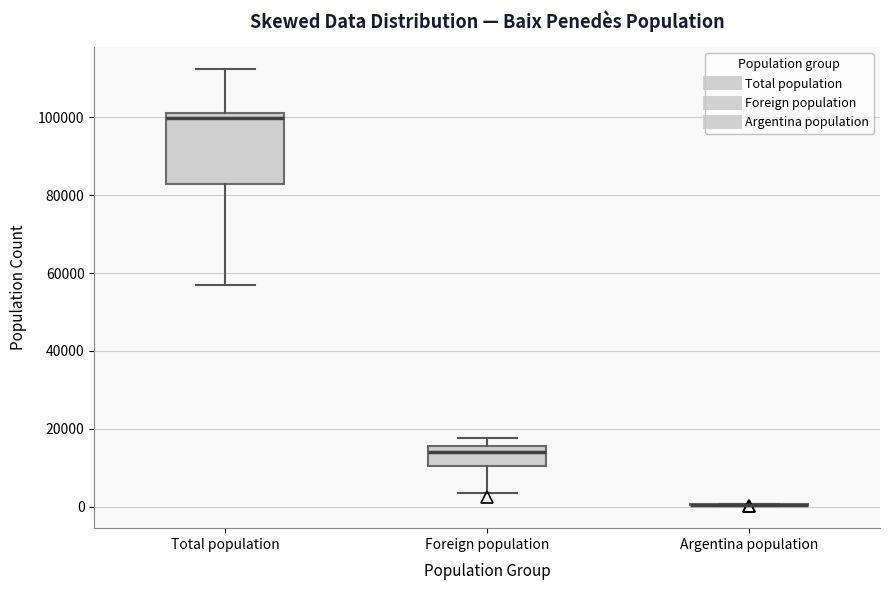

Reading left to right, transcribe this box plot: for each box, give where its median line is, the range the box spans, and where its two whiskers end, as read against the y-axis. The values are not printed on the chart, so give them approximately, as read against the axis.

Total population: median 100000, box 82000 to 102000, whiskers 56000 to 112000
Foreign population: median 14000, box 10000 to 16000, whiskers 4000 to 18000
Argentina population: box collapsed to a line at 0, whiskers 0 to 0